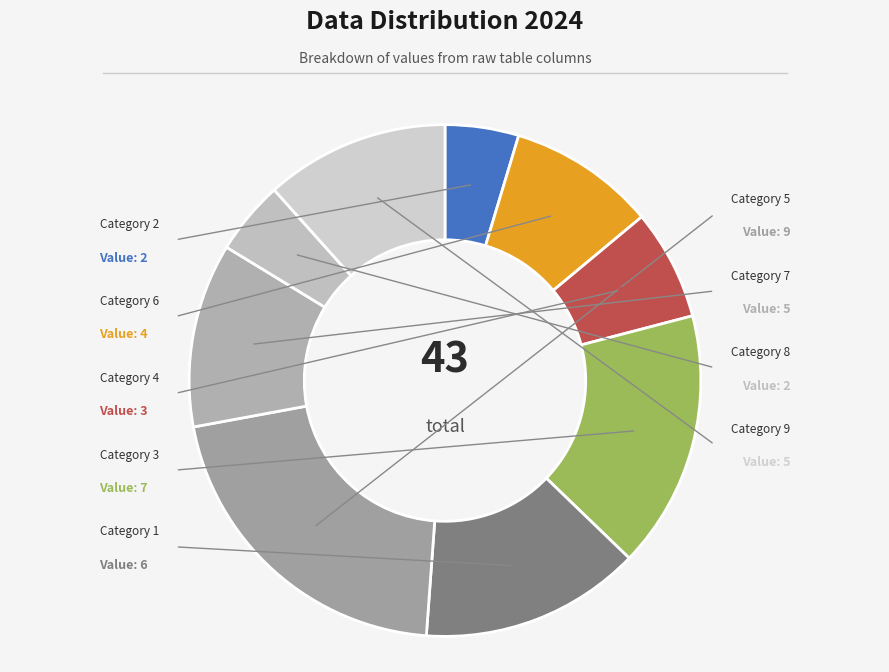

How many segments does this pie chart have?

9